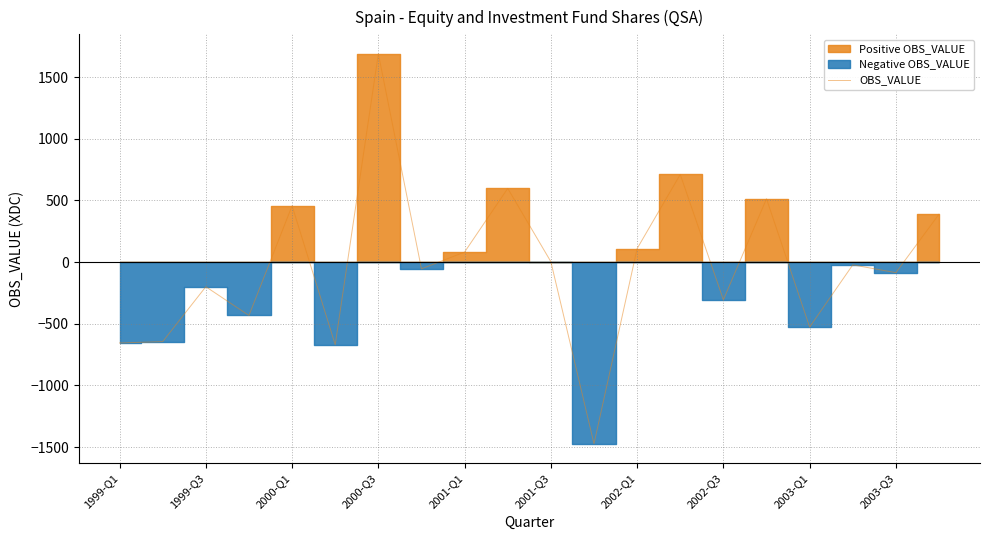

The value of OBS_VALUE at 1999-Q3 is -329. True or false?

False